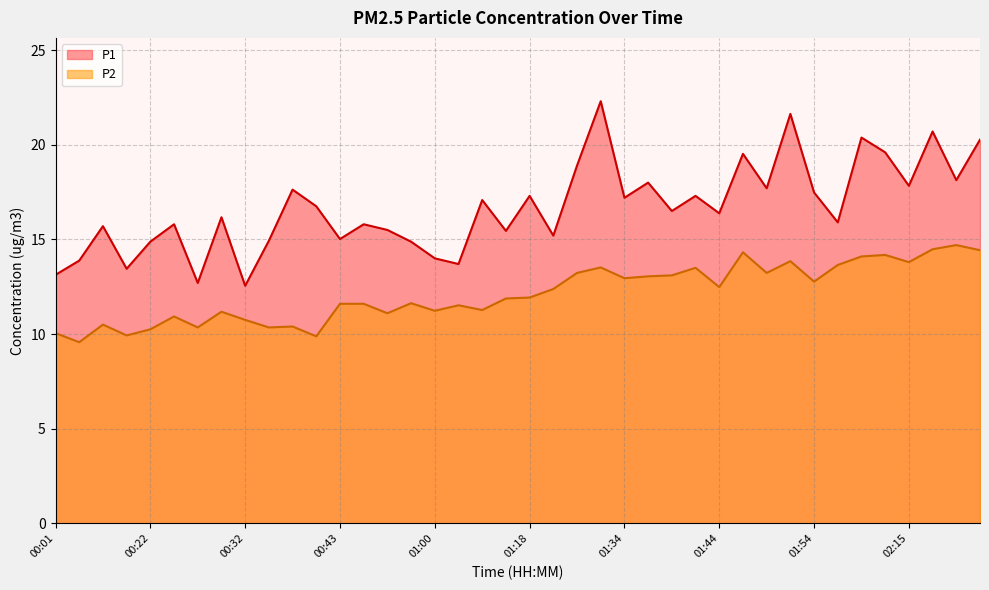

Reading left to right, extract all data points from this chart.

P1: 13.1	13.9	15.7	13.4	14.9	15.8	12.7	16.2	12.6	14.9	17.6	16.8	15.0	15.8	15.5	14.9	14.0	13.7	17.1	15.4	17.3	15.2	18.9	22.3	17.2	18.0	16.5	17.3	16.4	19.5	17.7	21.6	17.5	15.9	20.4	19.6	17.8	20.7	18.1	20.3
P2: 10.1	9.6	10.5	9.9	10.2	10.9	10.3	11.2	10.8	10.3	10.4	9.9	11.6	11.6	11.1	11.6	11.2	11.5	11.3	11.9	11.9	12.4	13.2	13.5	12.9	13.1	13.1	13.5	12.5	14.3	13.2	13.8	12.8	13.7	14.1	14.2	13.8	14.5	14.7	14.4